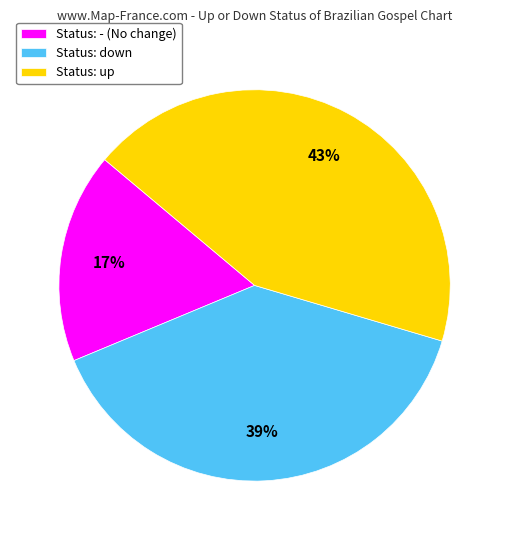

Is it true that Status: - (No change) is 12% of the pie?

False